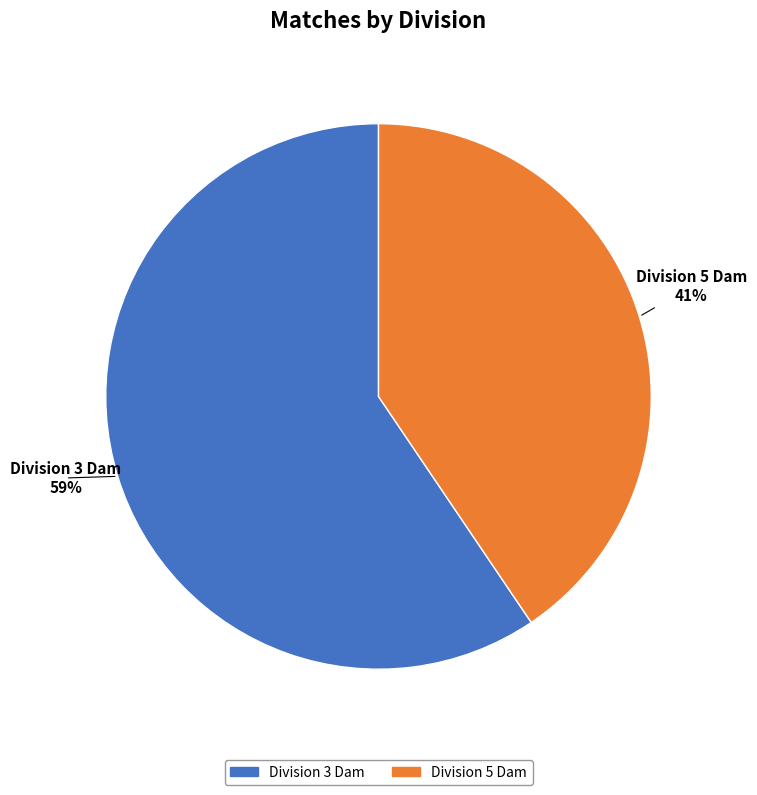

How many slices are in this pie chart?

2